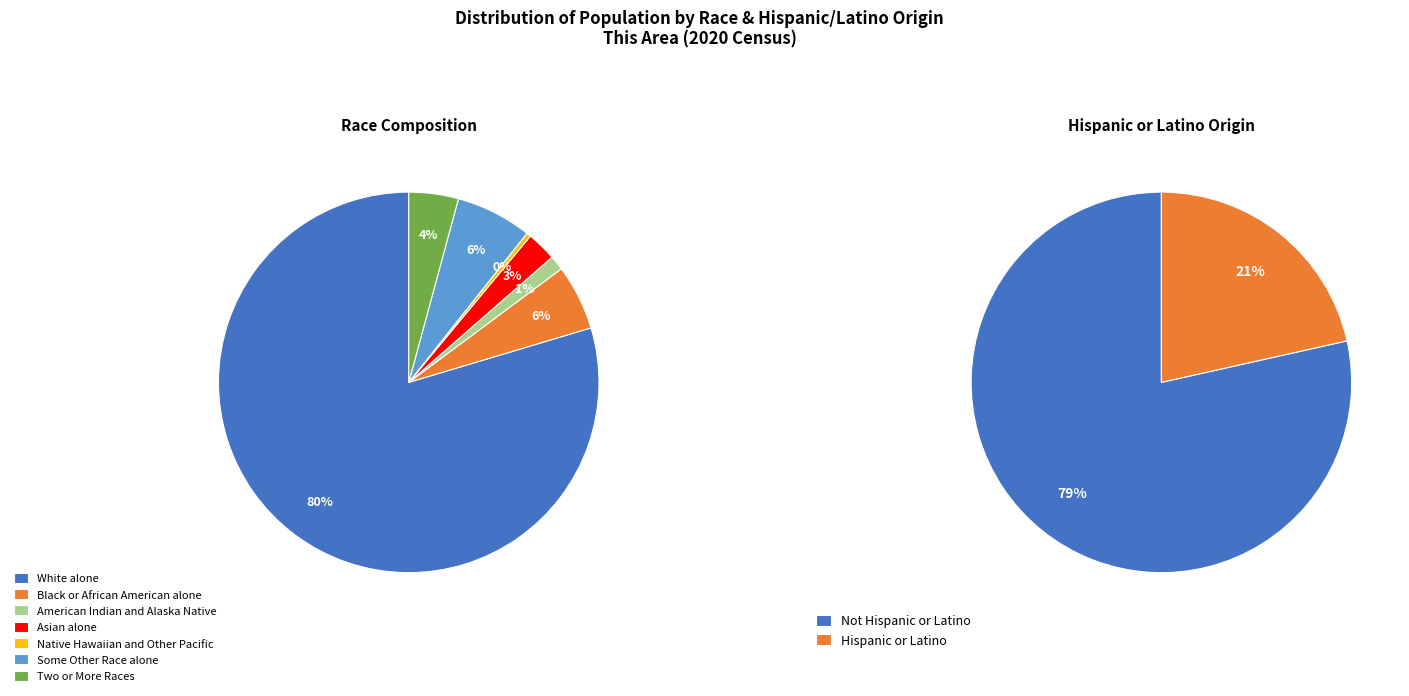

True or false: American Indian and Alaska Native accounts for 16% of the total.

False